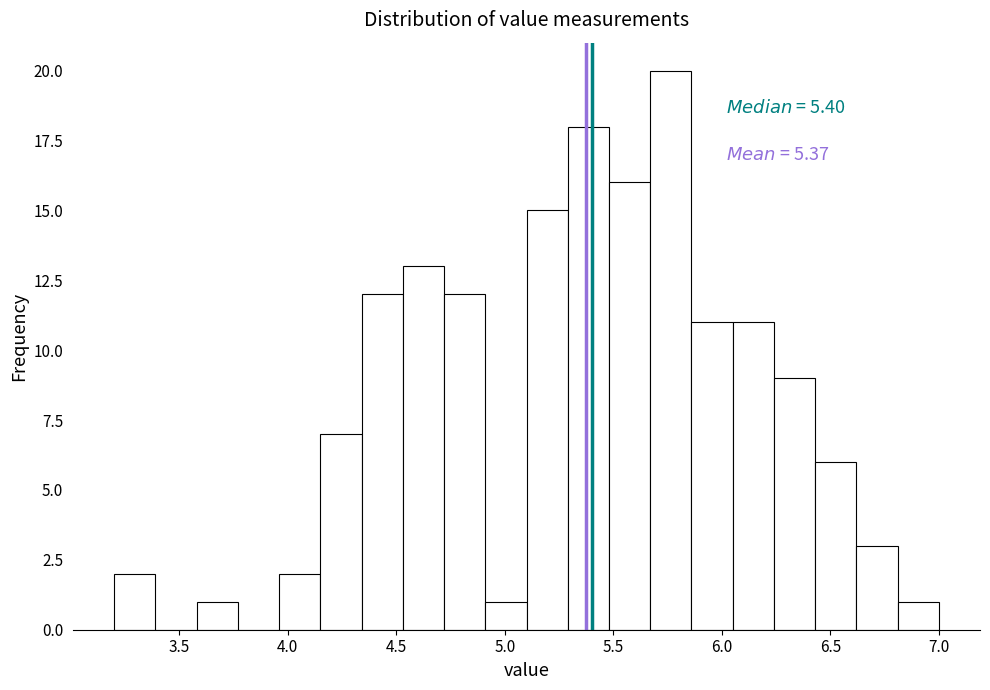

Read against the x-axis, roughly where is the centre of the tallest bar?

5.75